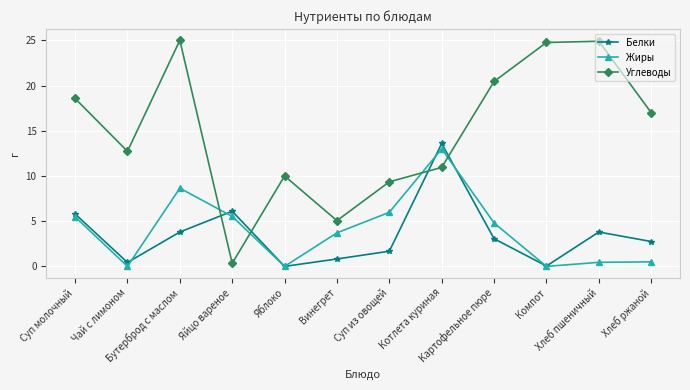

What is the label of the 2nd point from the right?

Хлеб пшеничный